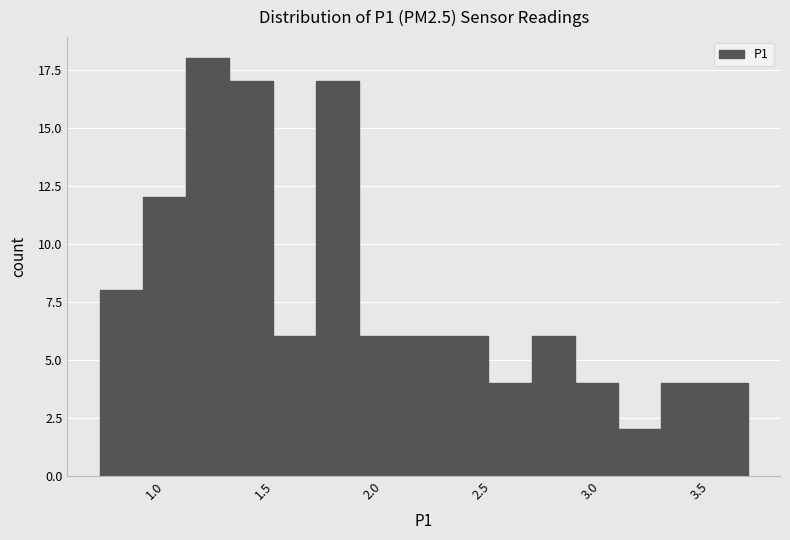

Read against the x-axis, roughly where is the centre of the tallest bar?

1.20